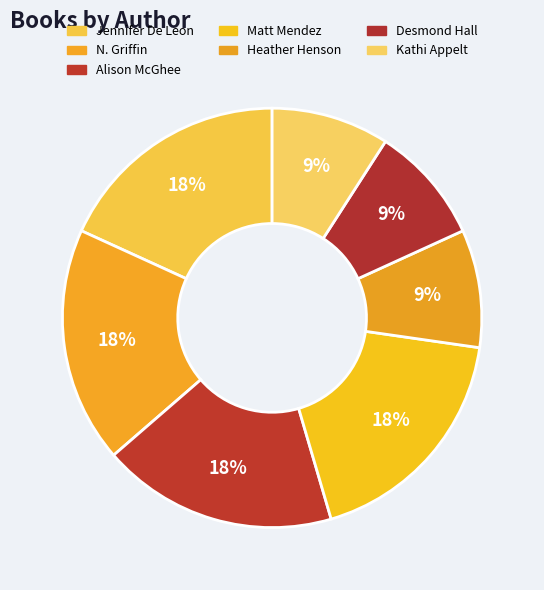

Count the number of slices in the pie.

7